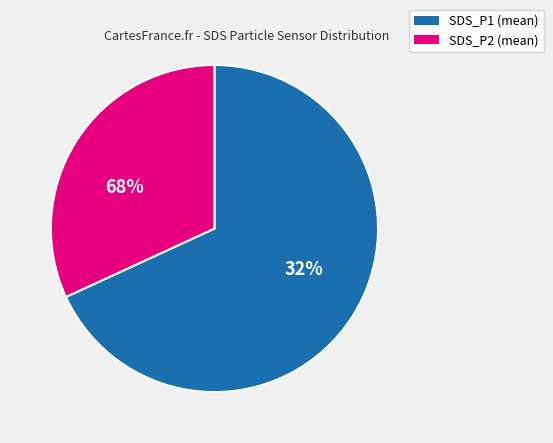

True or false: SDS_P1 (mean) accounts for 1% of the total.

False